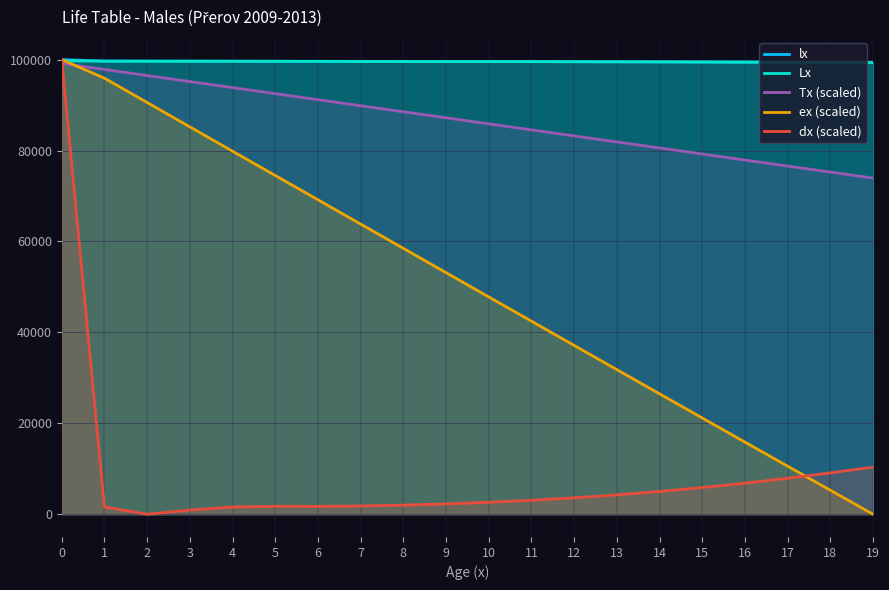

What is the value of the ex (scaled) point at the 5th from the left?

79859.6